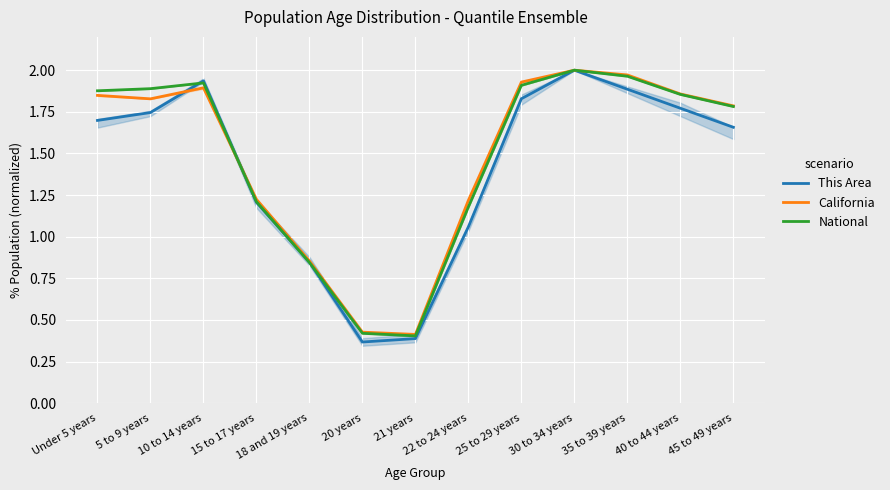

What is the average value of the California series?

1.5